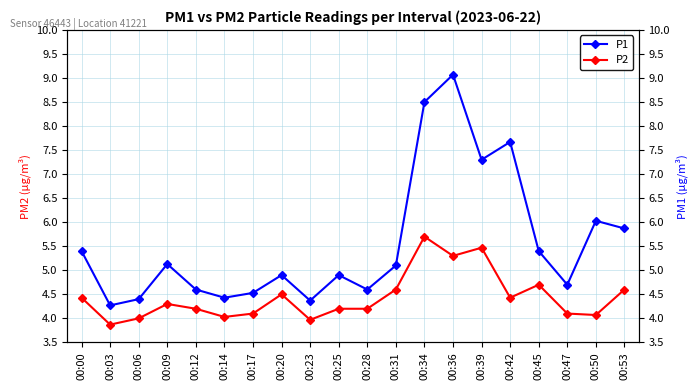

How many interior local peaks does the P2 series have?

5